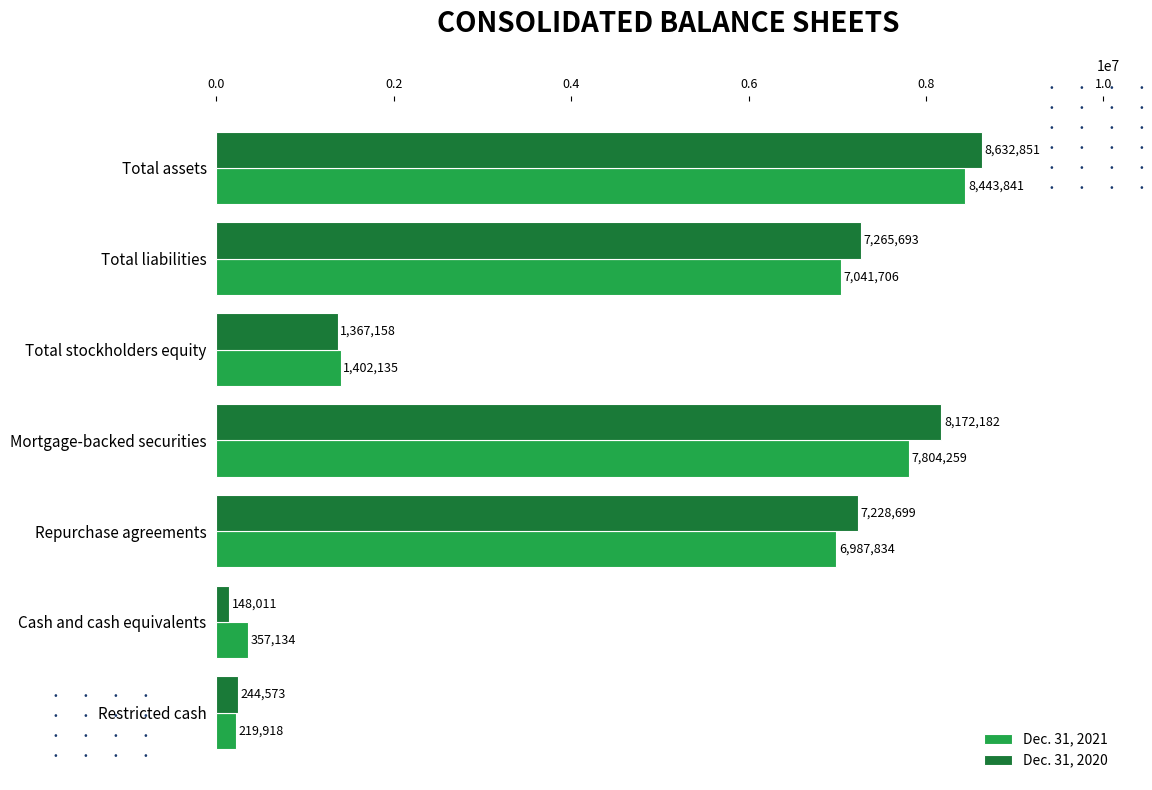

What is the sum of the Dec. 31, 2020 values at Repurchase agreements and Total assets?

15861550